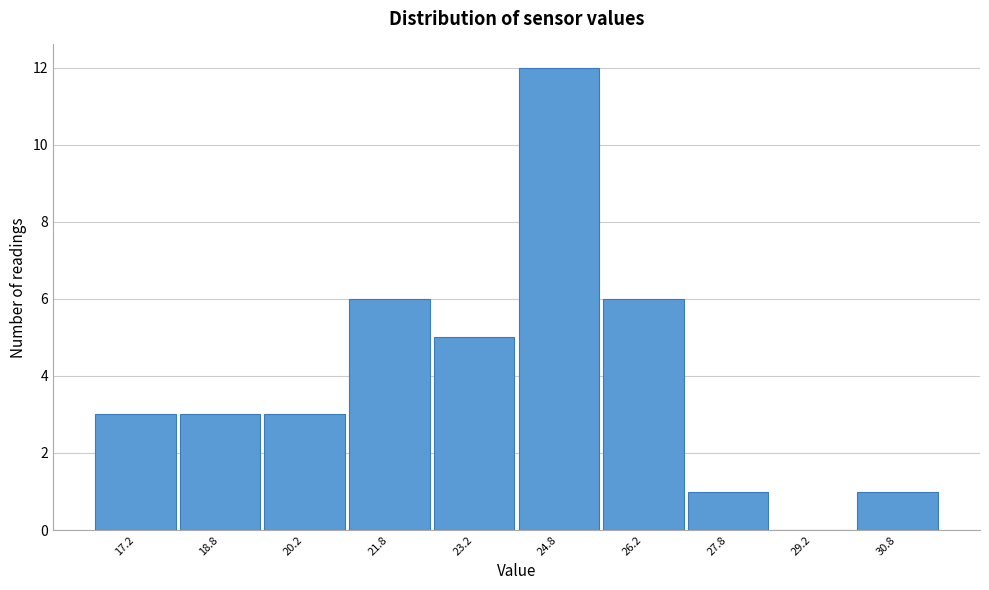

How tall is the bar that spans 24.0 to 25.5 on the x-axis? Neither the bar edges nor the heights are printed on the chart, so give them approximately, as read against the axes.

12